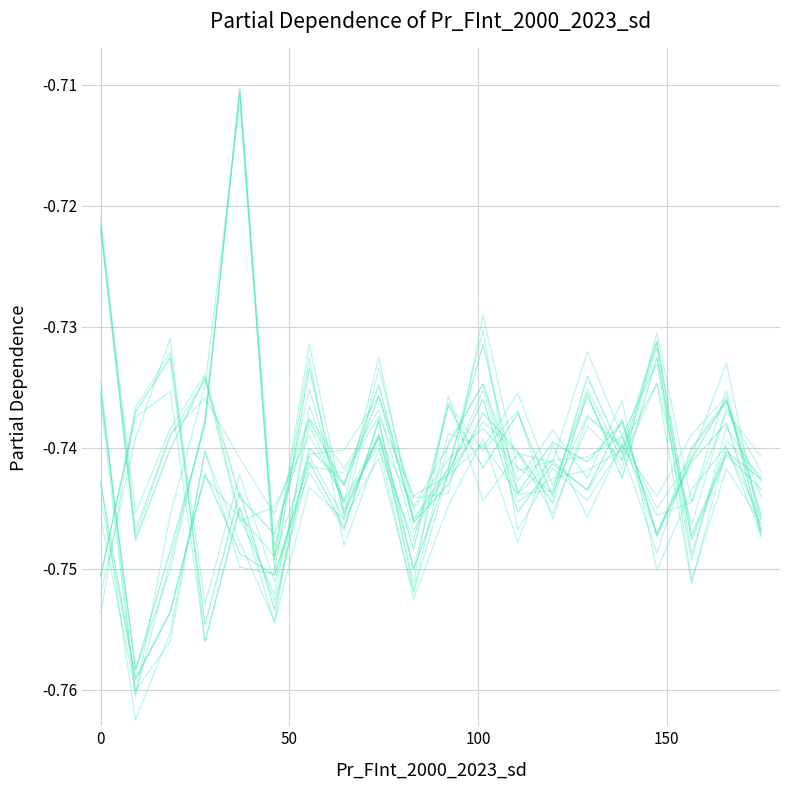

True or false: P1_line2 has more than 1 interior local peaks.

True